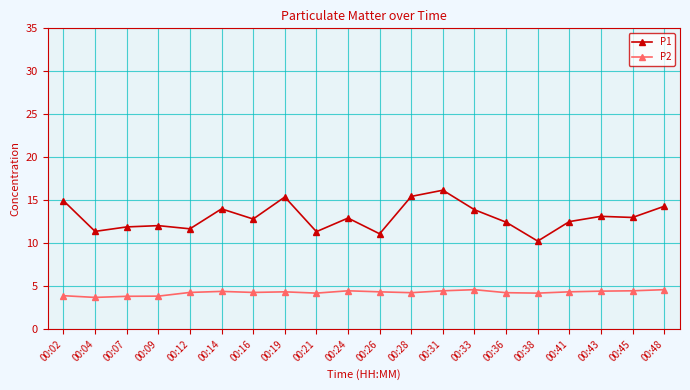

What is the sum of the P2 values at 00:36 and 00:45?

8.7